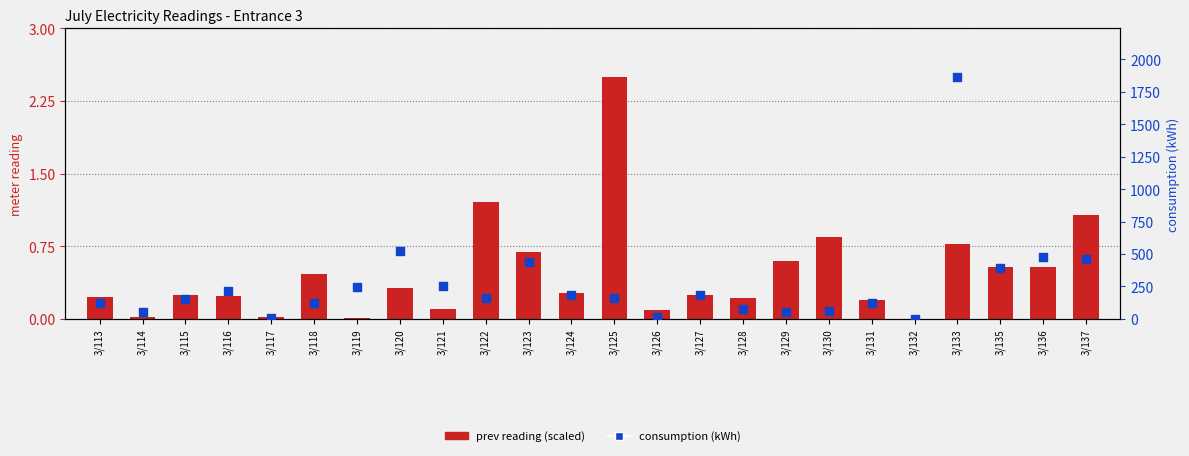

What is the total value across all series at 3/115?

155.2